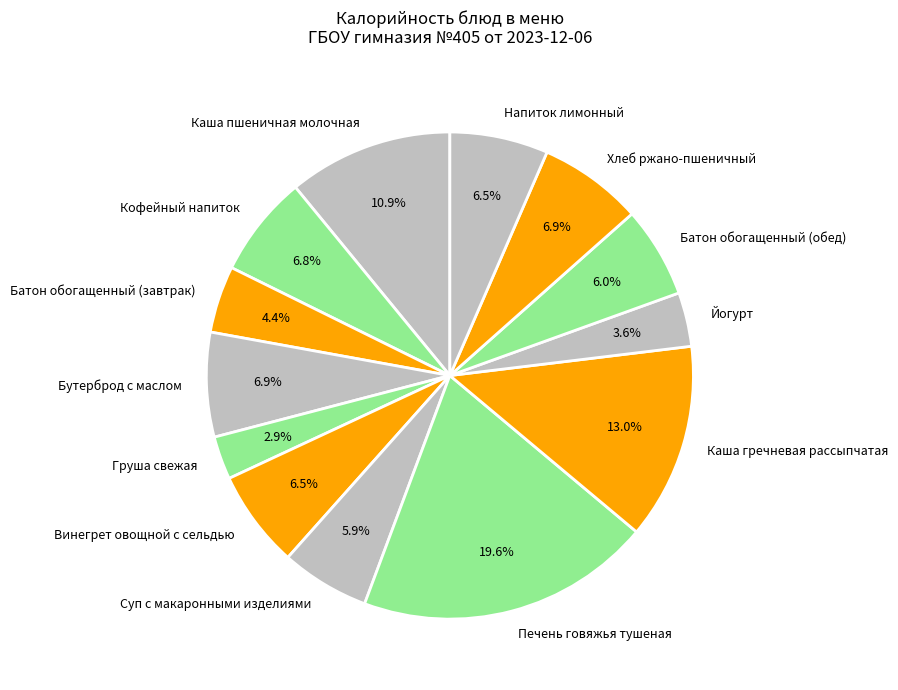

Is it true that Батон обогащенный (завтрак) is 4% of the pie?

True